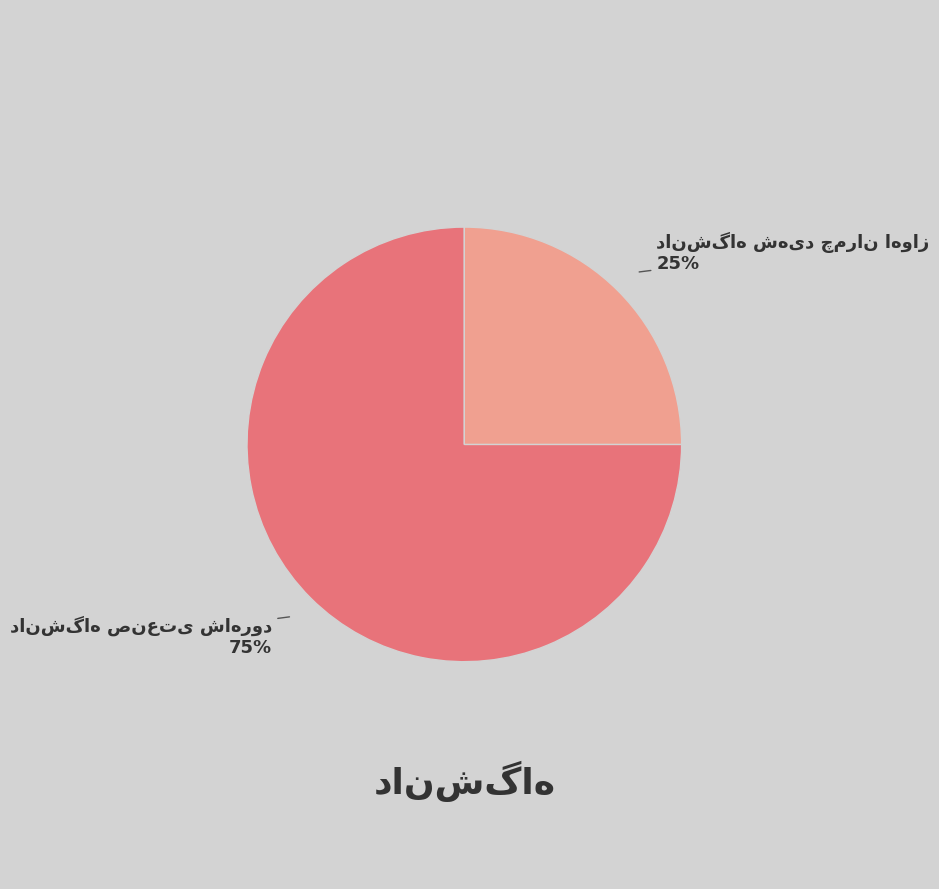

To the nearest percent, what is the average slice percentage?

50%